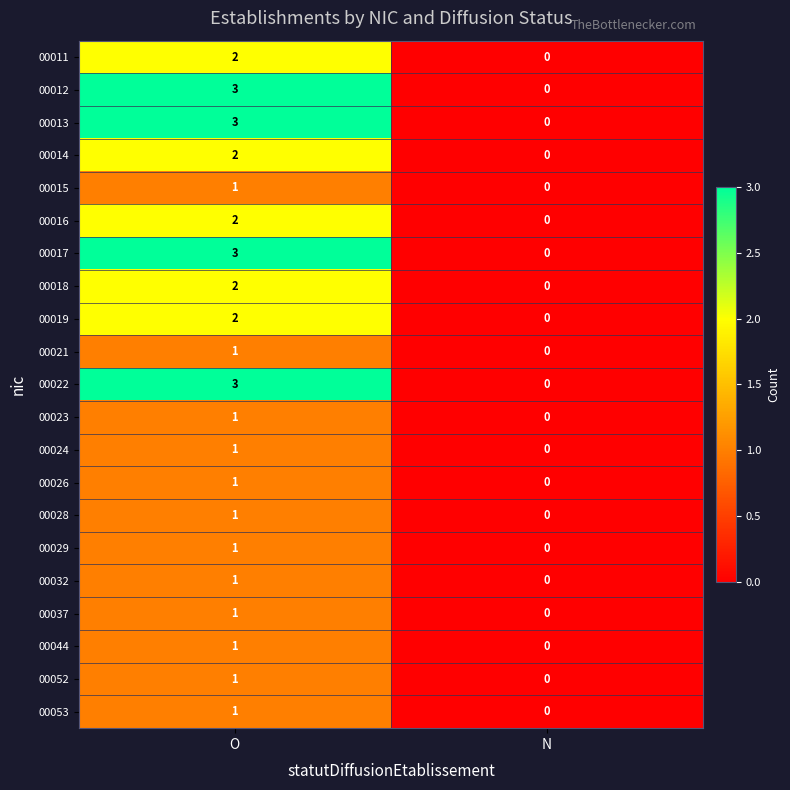

True or false: 00014 has a value of 2 at O.

True